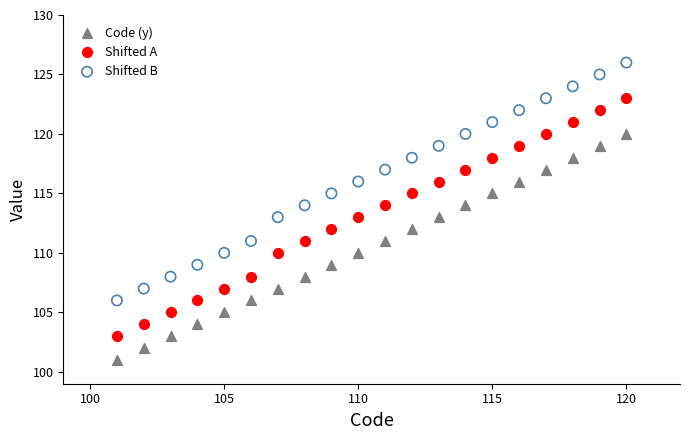

Across all data points, what is the range of X values (max minus min)?

19